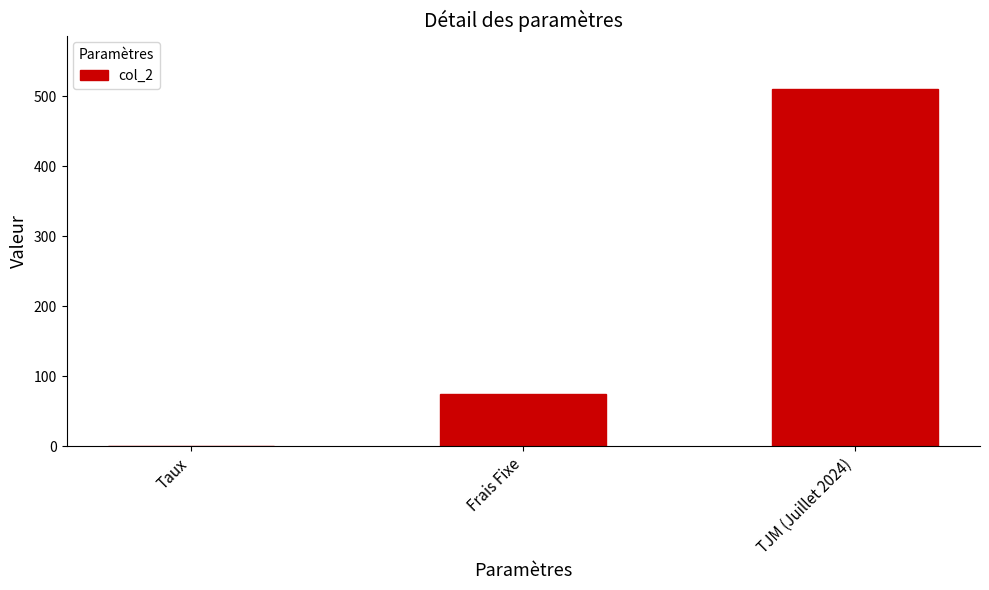

The value at Frais Fixe is 17.5. True or false?

False